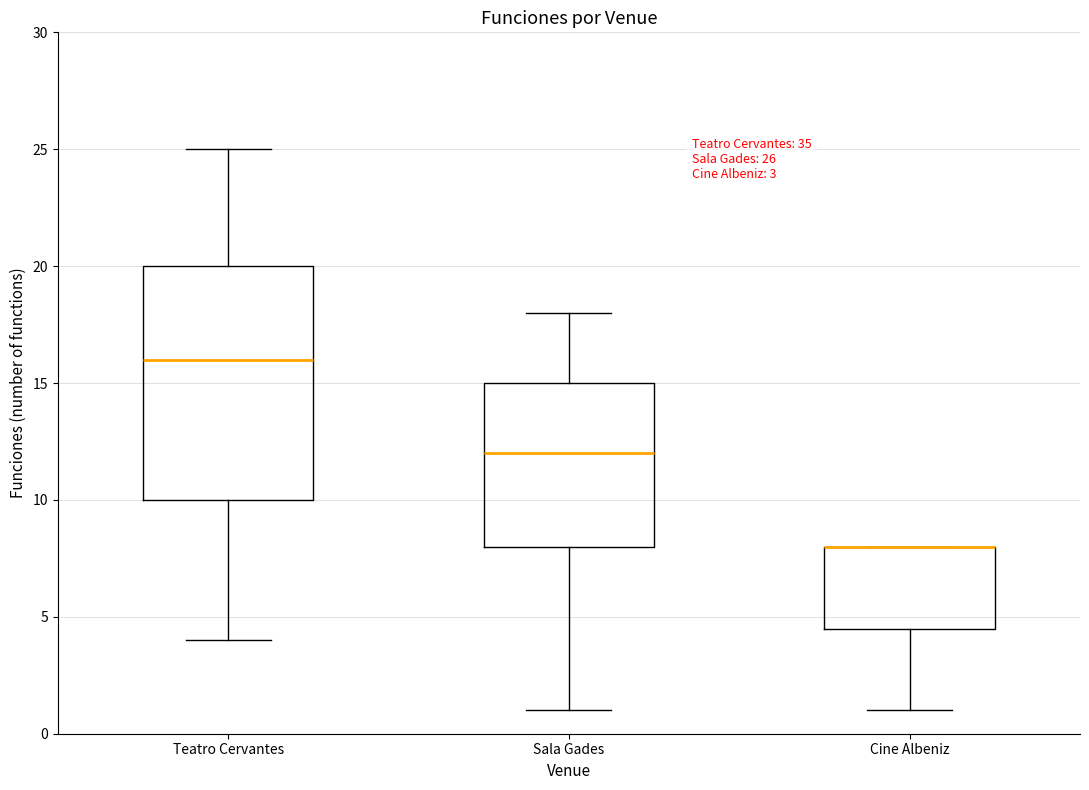

Which box is the tallest, from its lower edge to its upper edge?

Teatro Cervantes